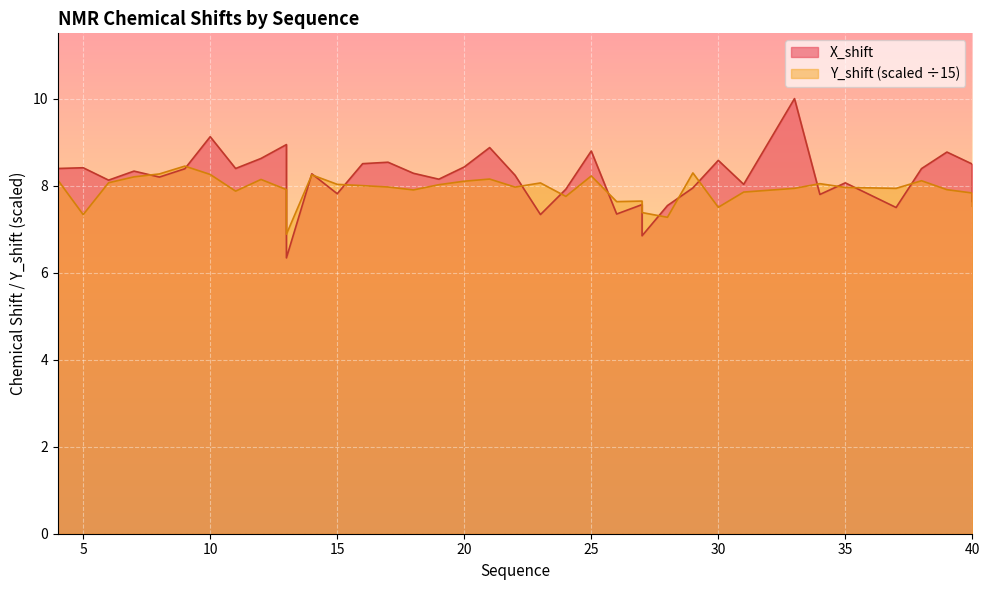

At which label does X_shift first exceed 8?

4